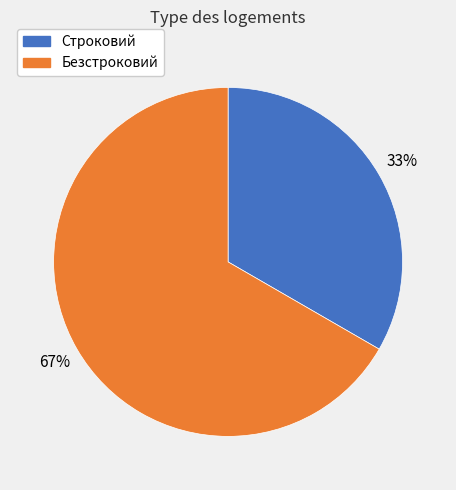

Combined, do Безстроковий and Строковий account for over 50%?

Yes